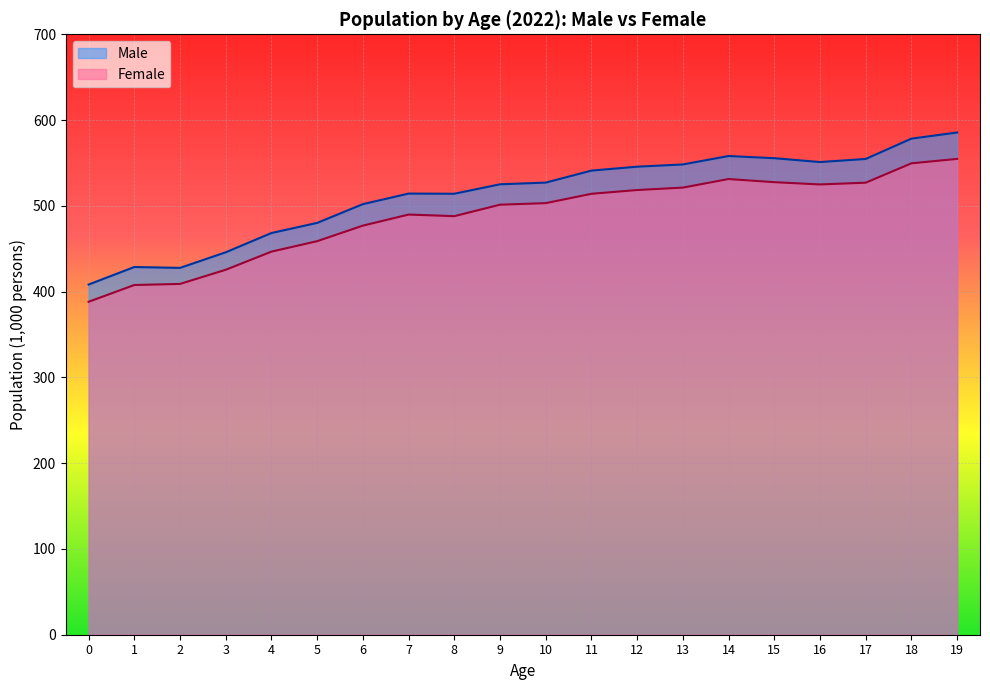

What is the difference between the maximum and minimum values in the Male series?

177.2